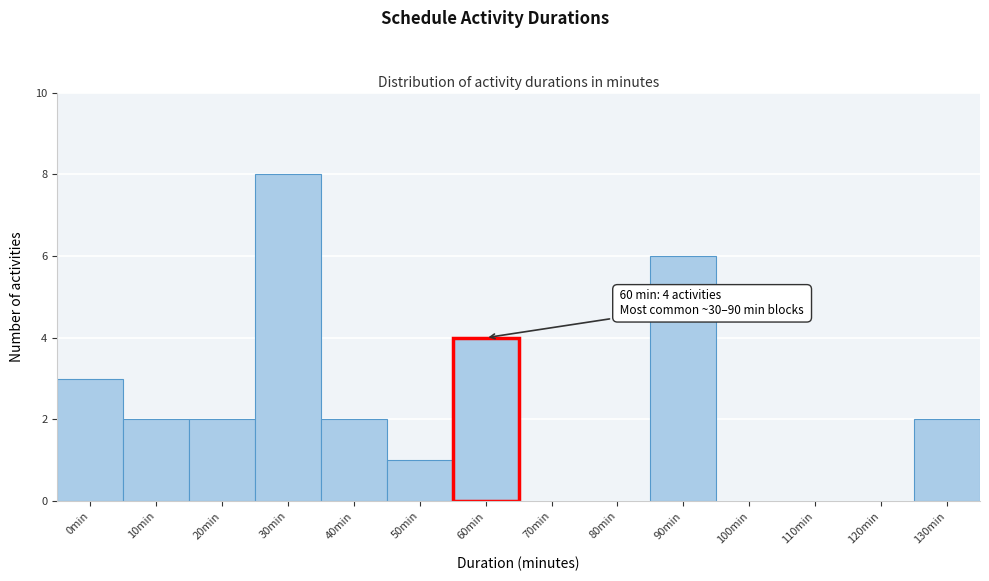

Reading left to right, list all the values displayed in this chart.

0min=3	10min=2	20min=2	30min=8	40min=2	50min=1	60min=4	70min=0	80min=0	90min=6	100min=0	110min=0	120min=0	130min=2